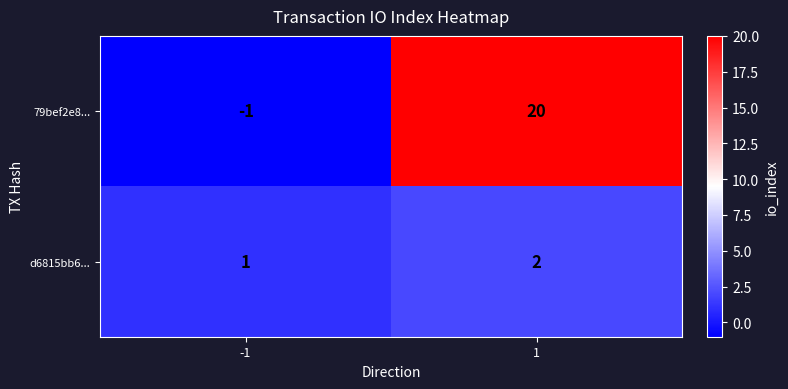

Which category has the lowest value across all series?

-1